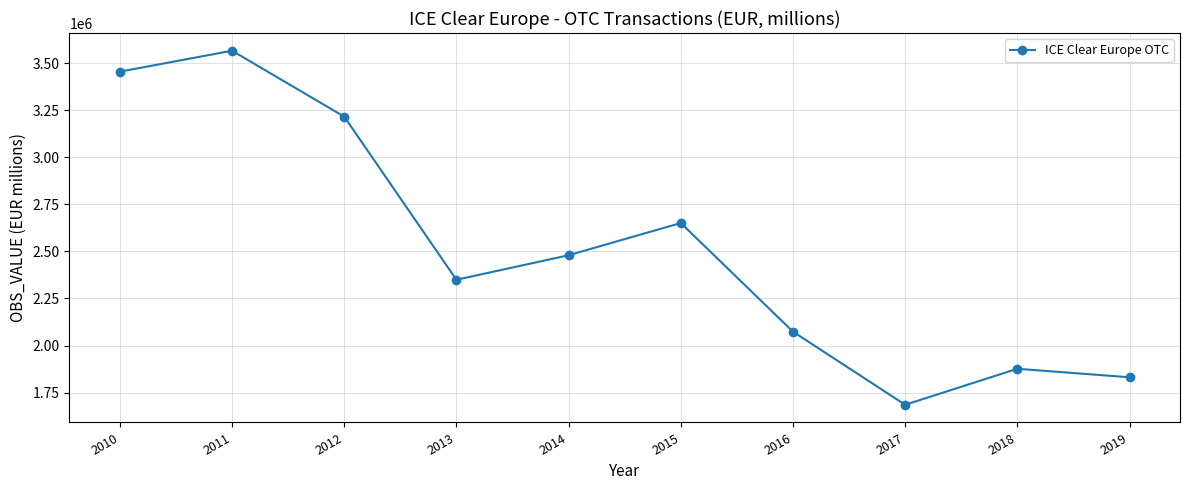

True or false: the data has more than 0 interior local peaks.

True